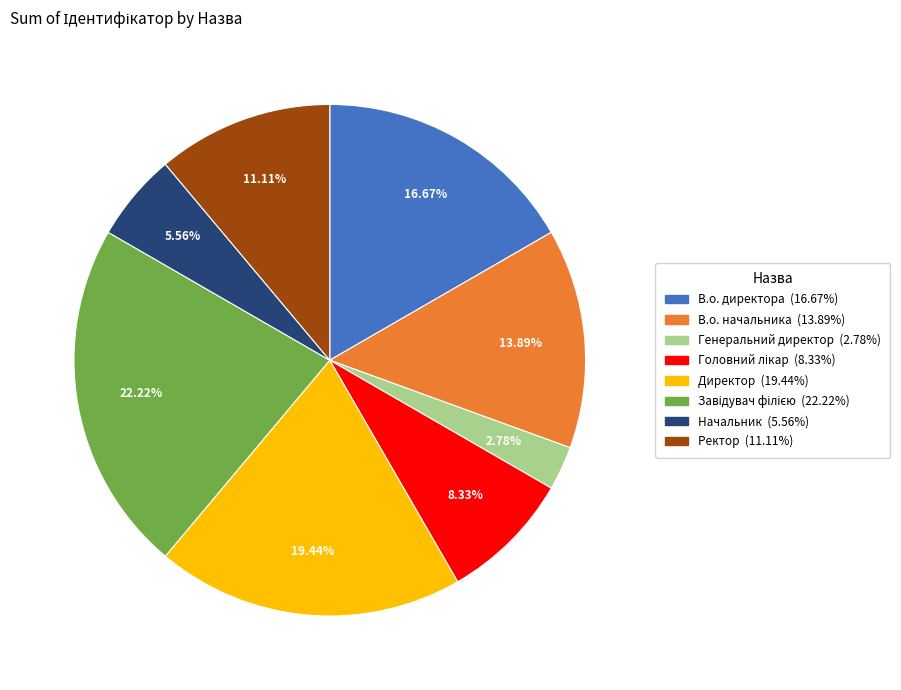

Which category has the smallest portion of the pie?

Генеральний директор